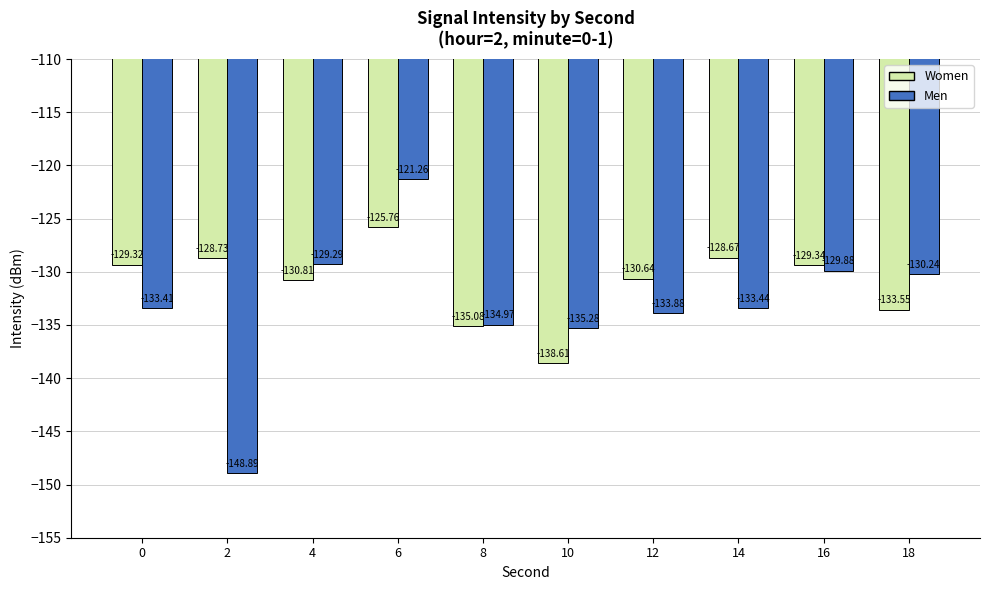

Which series has the largest total across all categories?

Women